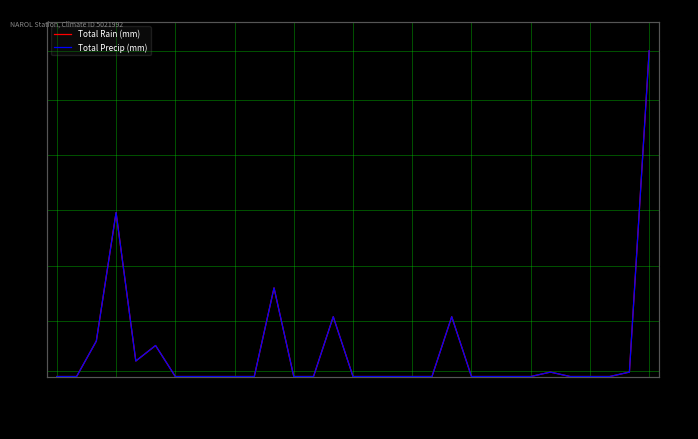

At which category does Total Rain (mm) reach its first local peak?

1991-05-04